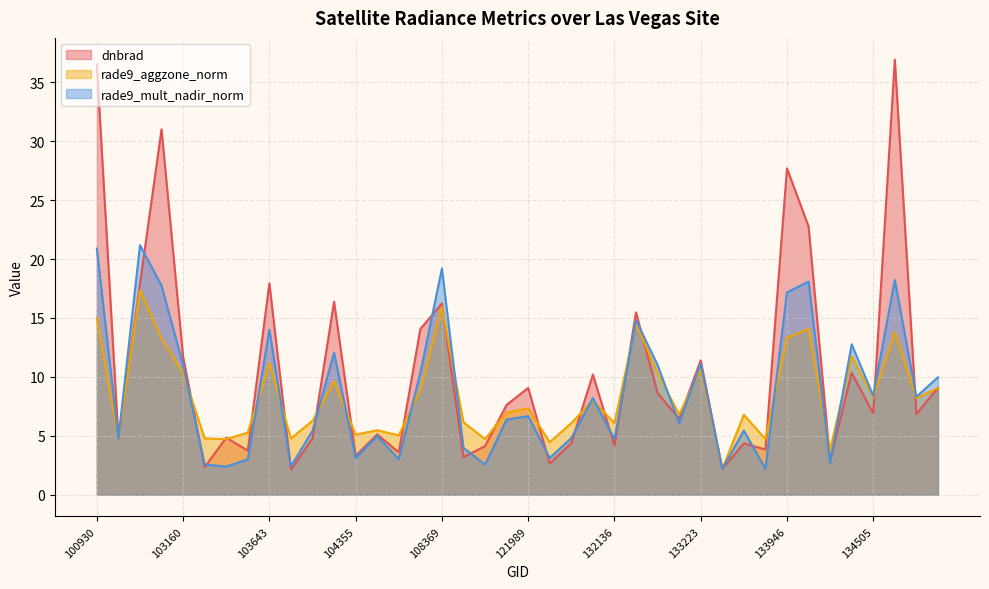

After their last crossing, which series has the higher values: dnbrad or rade9_aggzone_norm?

dnbrad